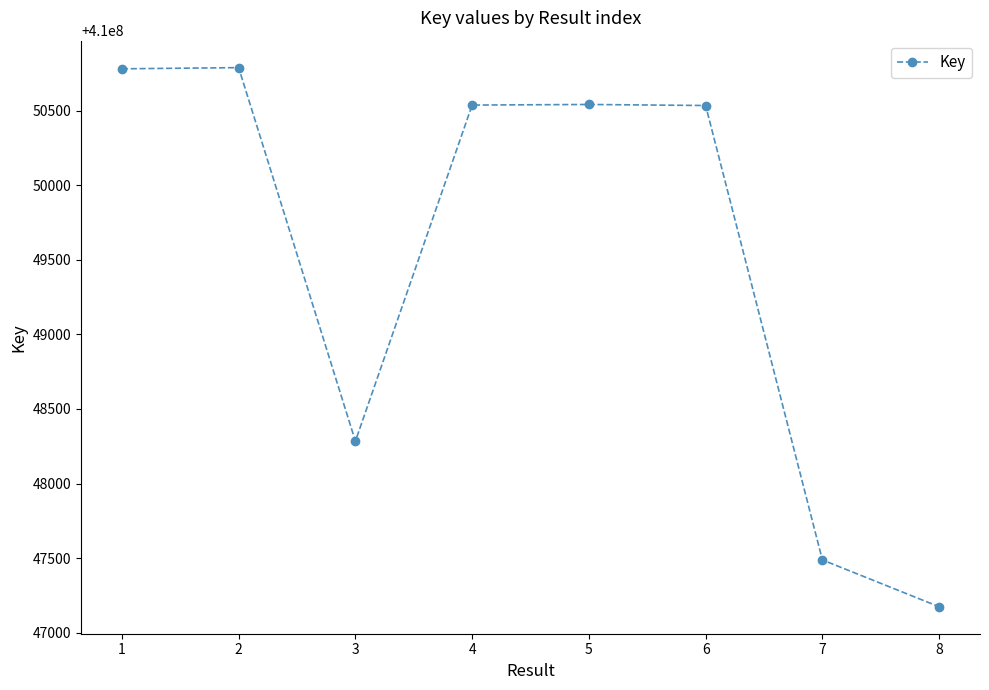

What is the value of the 2nd point from the left?

410050788